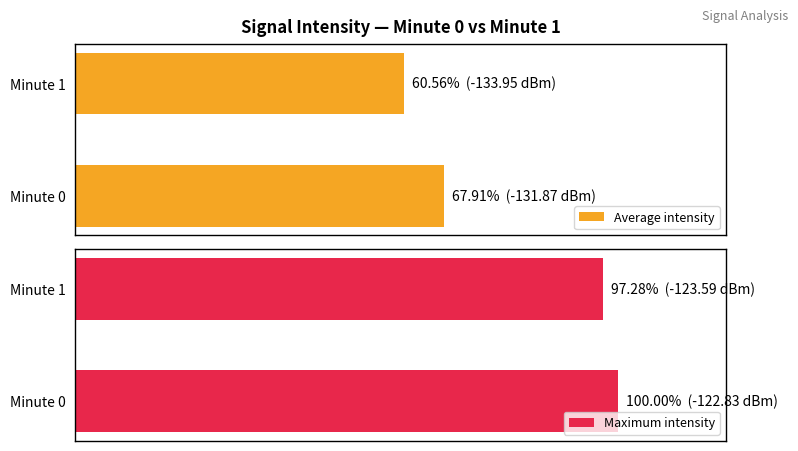

What is the total value across all series at Minute 1?

157.8